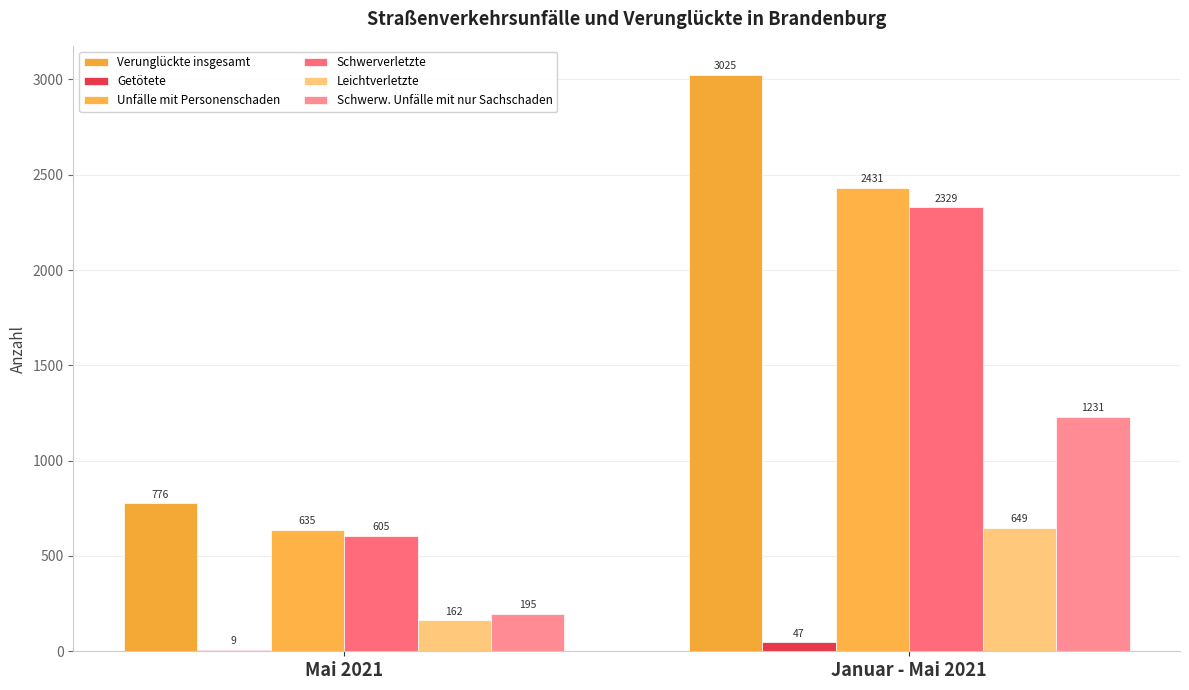

Rank the series at Mai 2021 from lowest to highest value.

Getötete, Leichtverletzte, Schwerw. Unfälle mit nur Sachschaden, Schwerverletzte, Unfälle mit Personenschaden, Verunglückte insgesamt